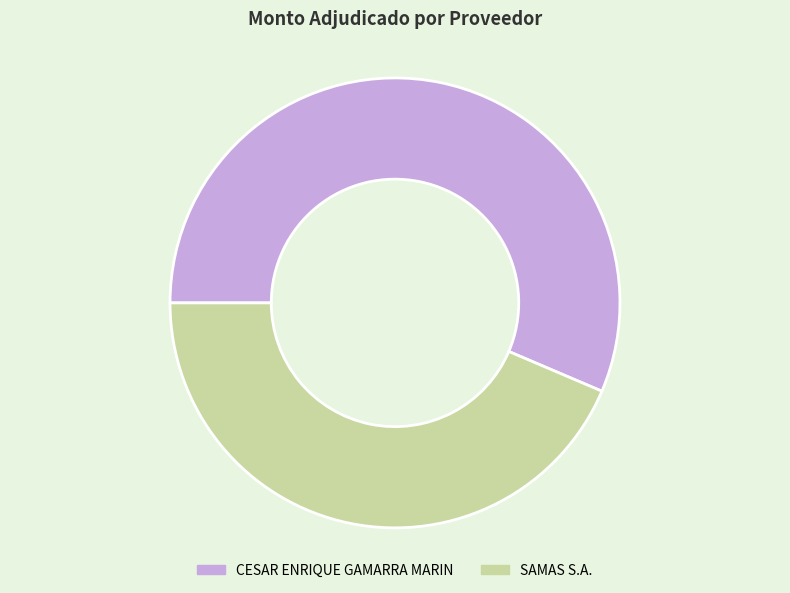

Is there any slice that represents more than half of the pie?

Yes